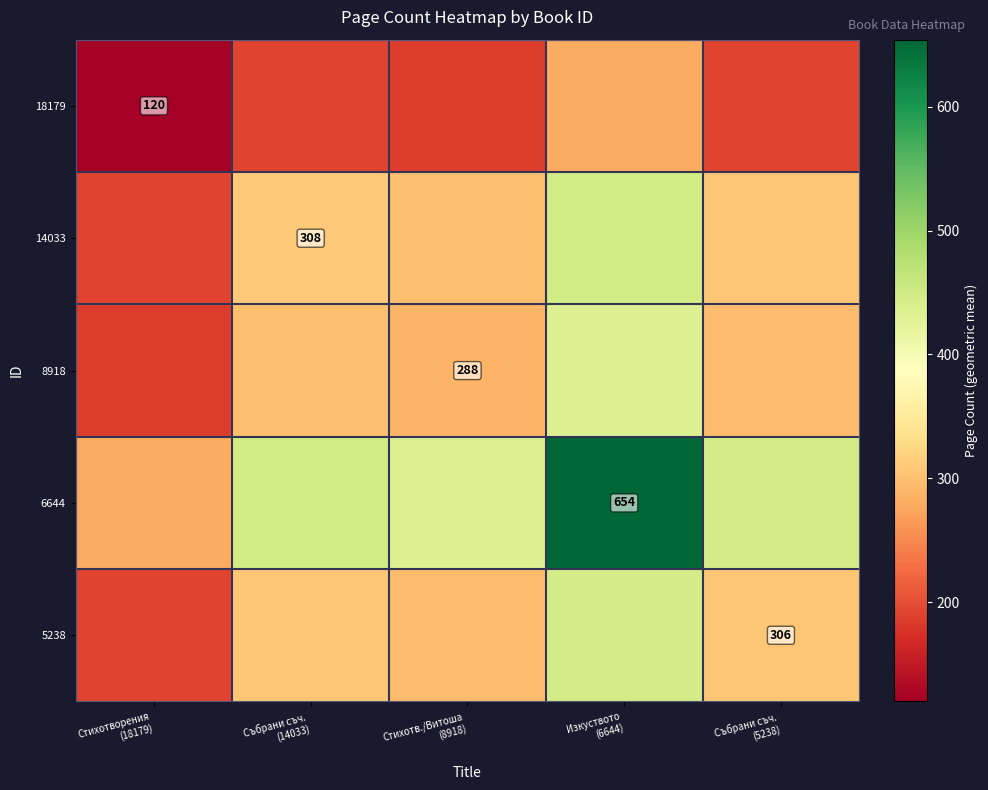

At which label is 6644 closest to 467?

Събрани съч. (14033)